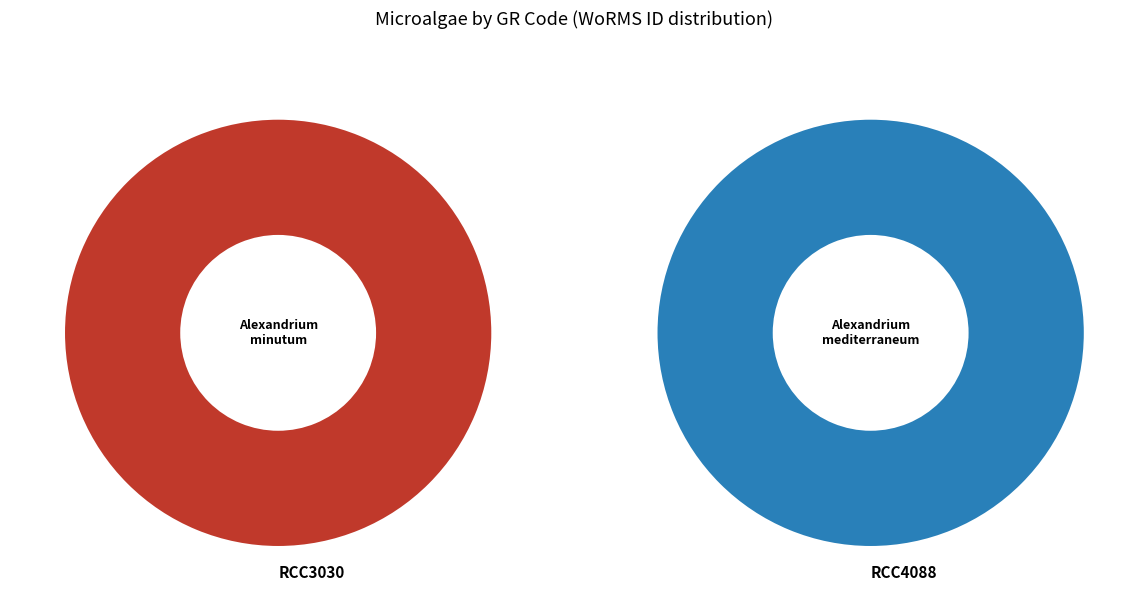

Rank the categories by value from highest to lowest.

RCC4088, RCC3030